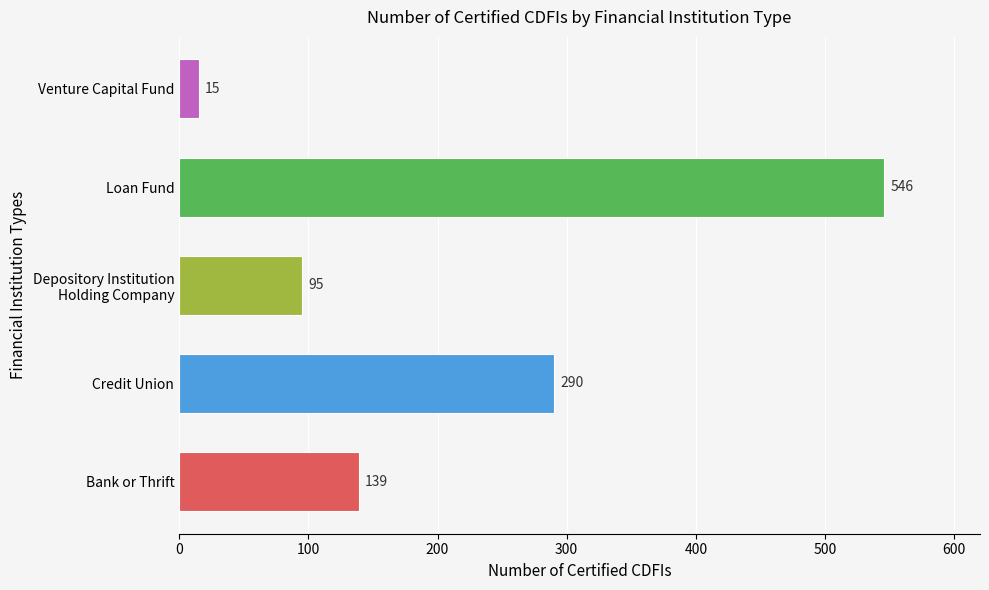

Between Loan Fund and Credit Union, which is larger?

Loan Fund